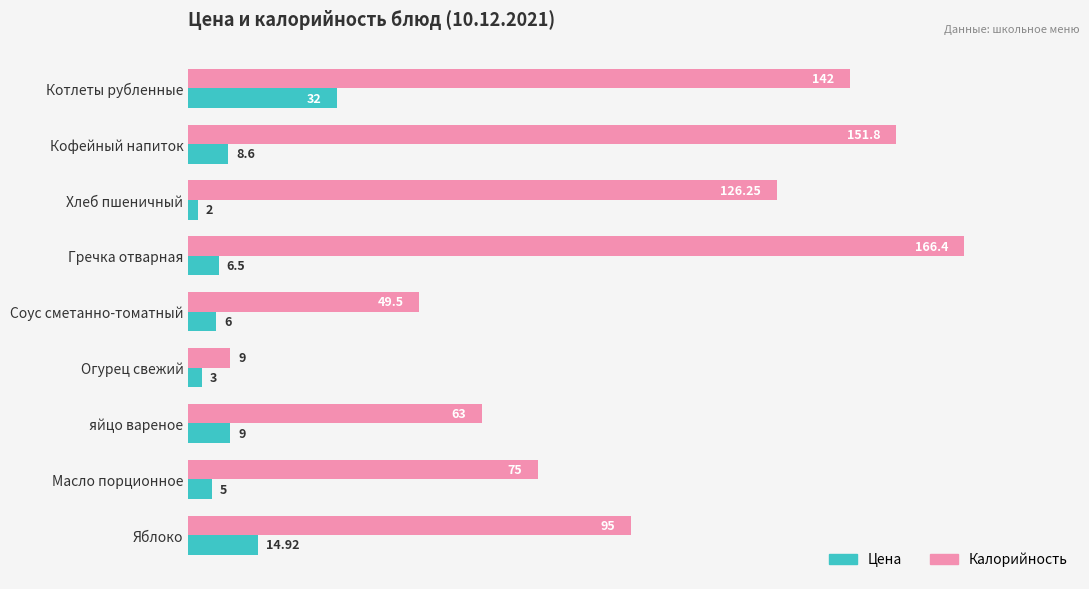

Which series has the largest range (max minus min)?

Калорийность